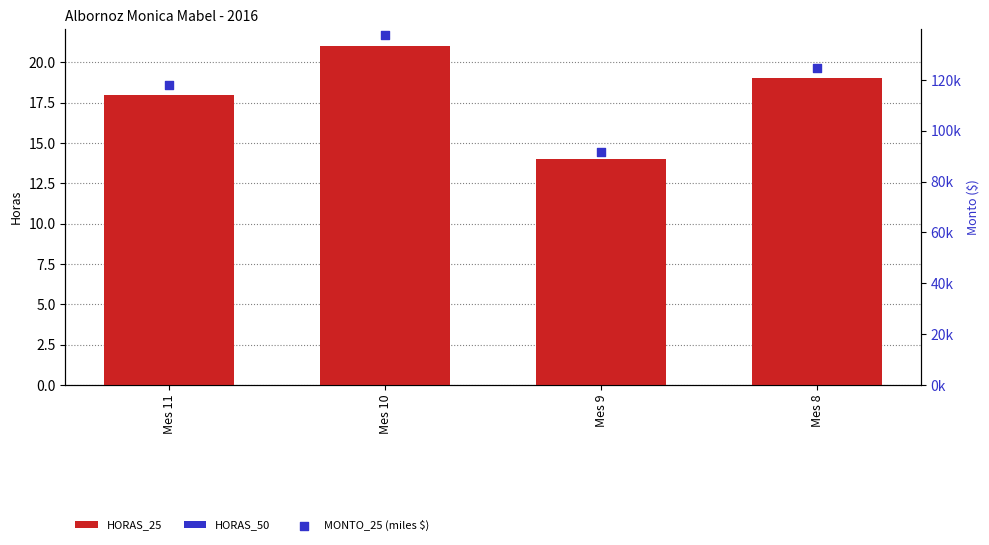

Is the value of MONTO_25 (miles $) at Mes 9 greater than the value of HORAS_50 at Mes 11?

Yes